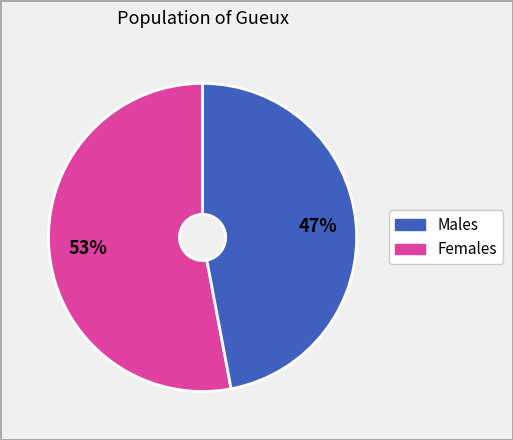

Is there any slice that represents more than half of the pie?

Yes